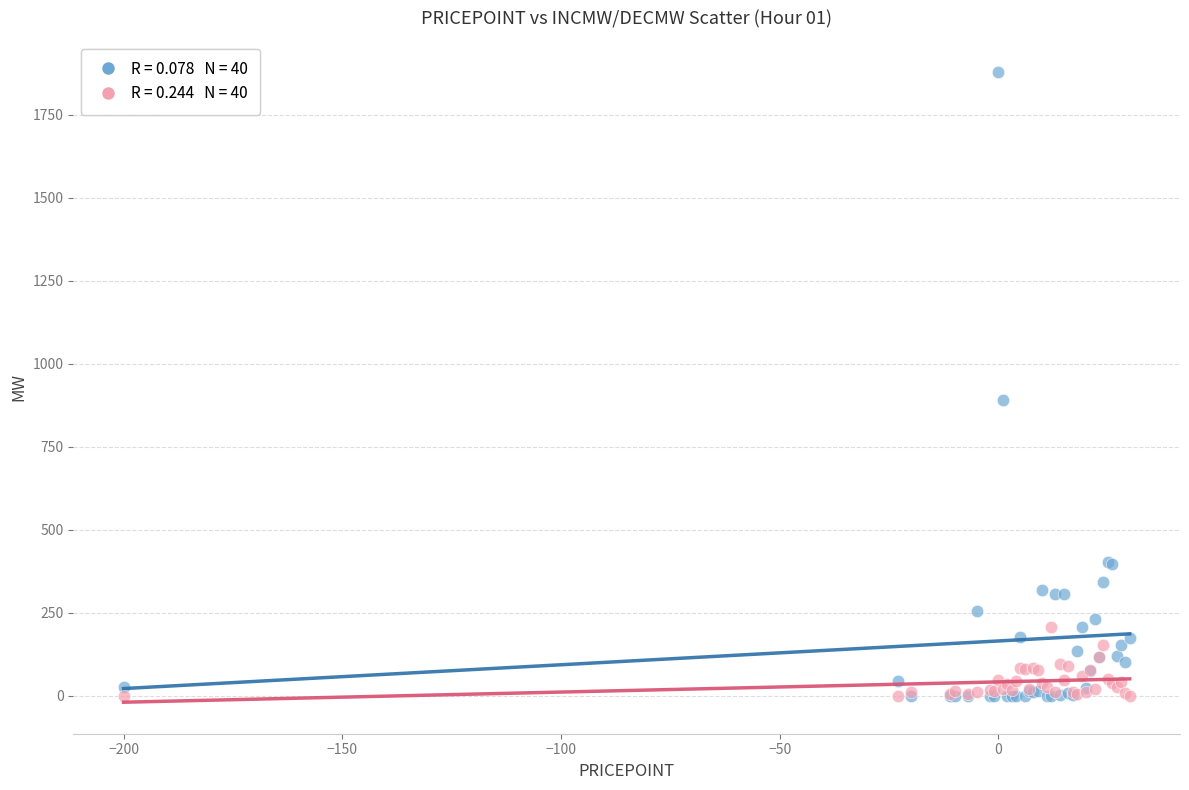

Across all series, what Y value is closest to 938?

891.0